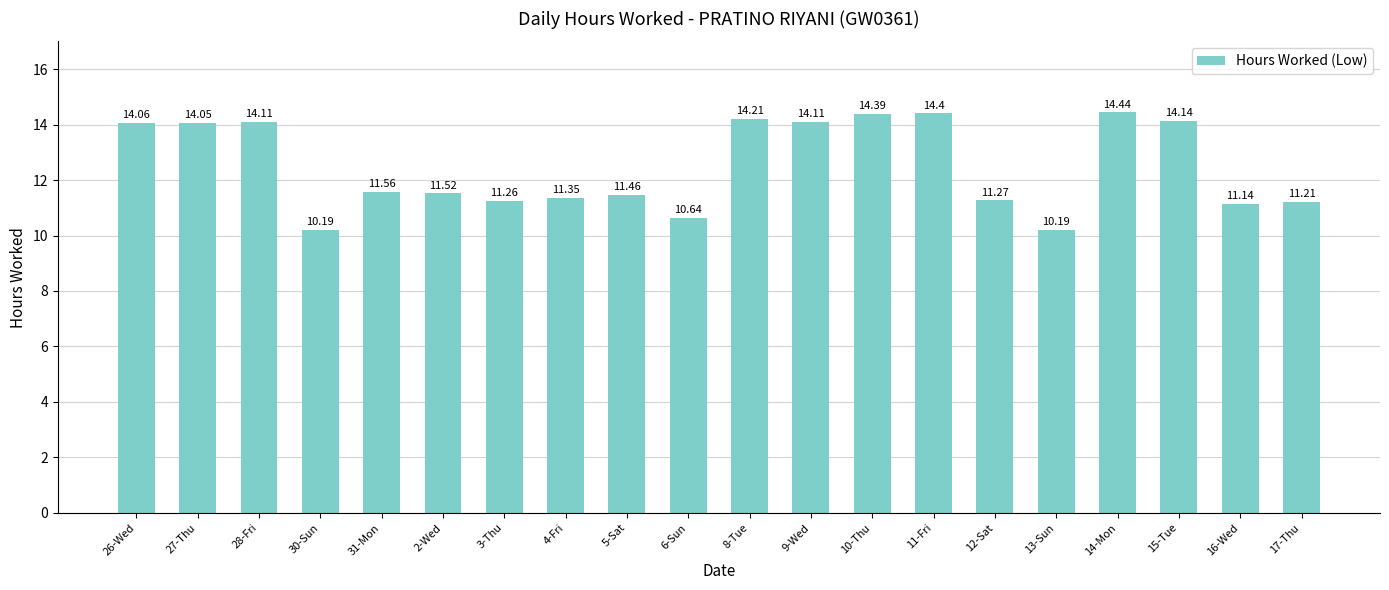

What is the ratio of the value at 4-Fri to the value at 6-Sun?

1.1